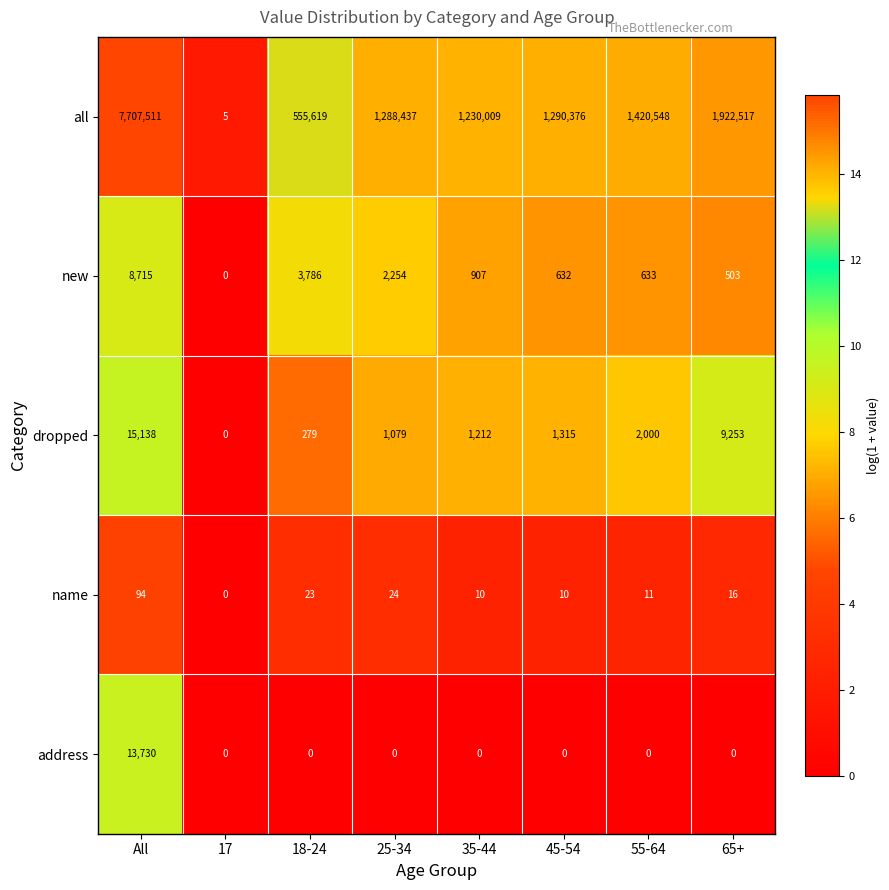

What is the sum of all address values?

13730